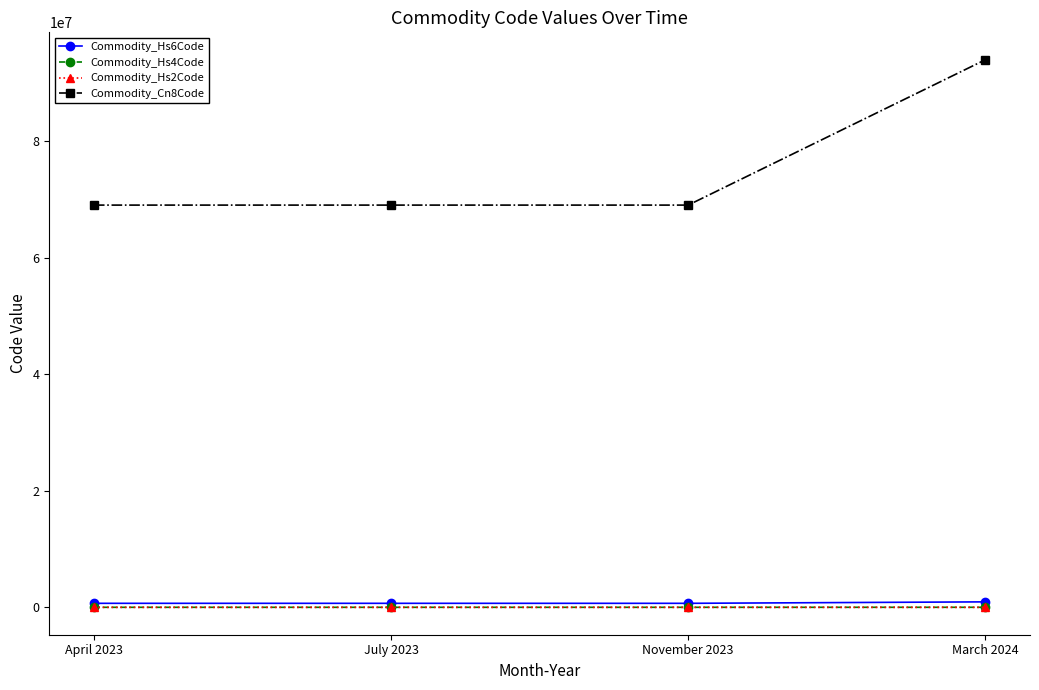

How many lines are shown in the chart?

4